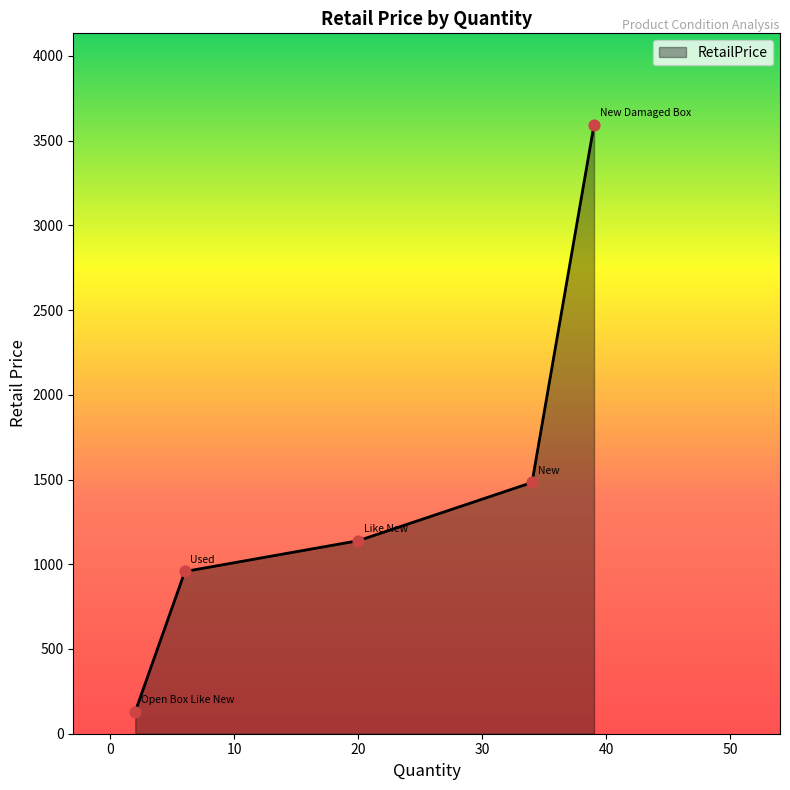

What is the greatest value displayed?

3594.1